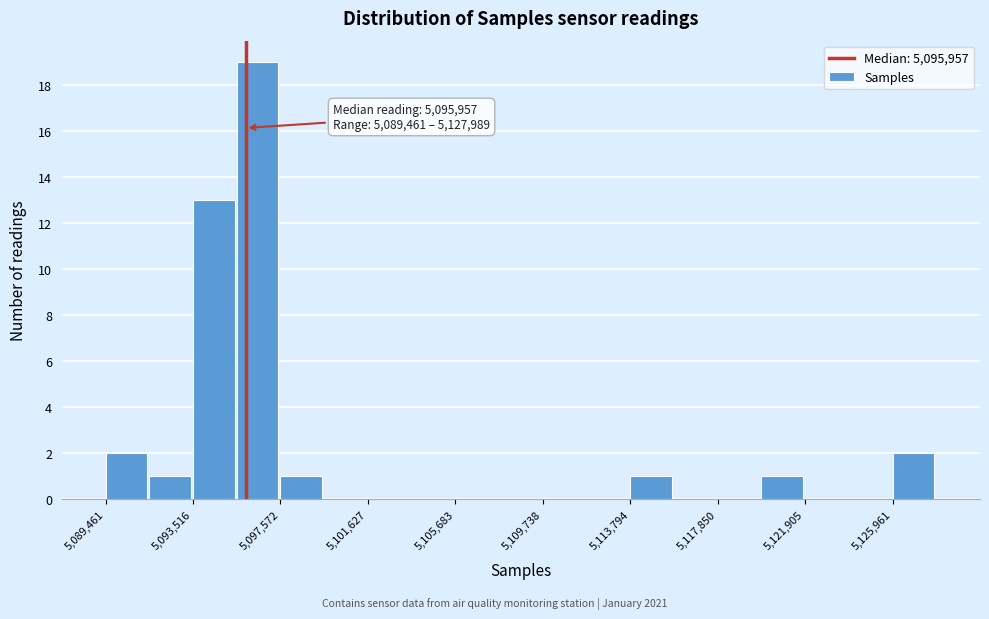

Which range on the x-axis has the tallest bar?

5095500 to 5097500